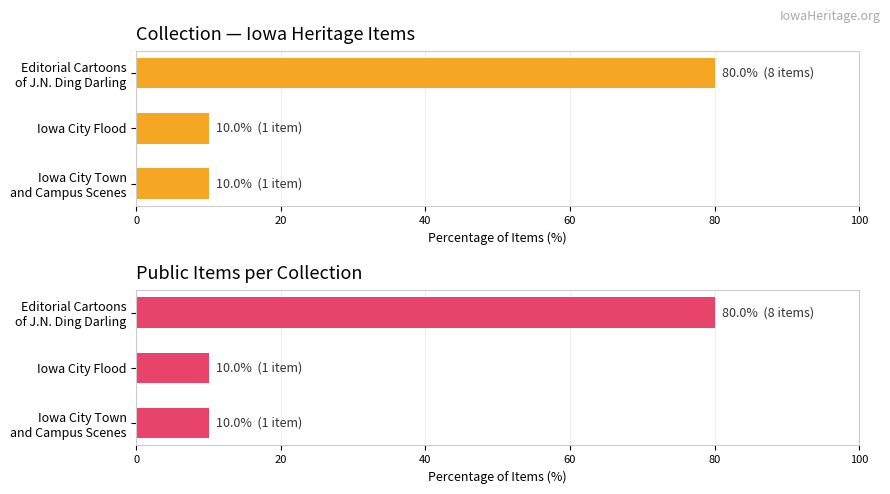

Between 40 and 20, which is larger?

40